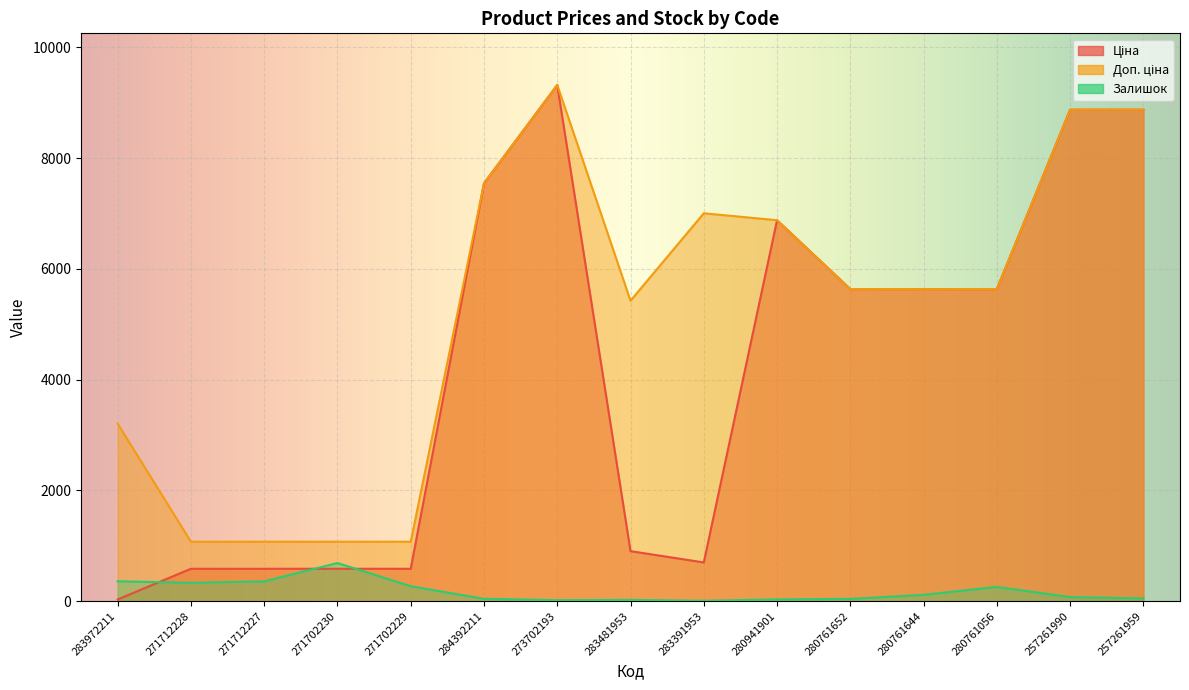

At which label does Залишок first exceed 75?

283972211